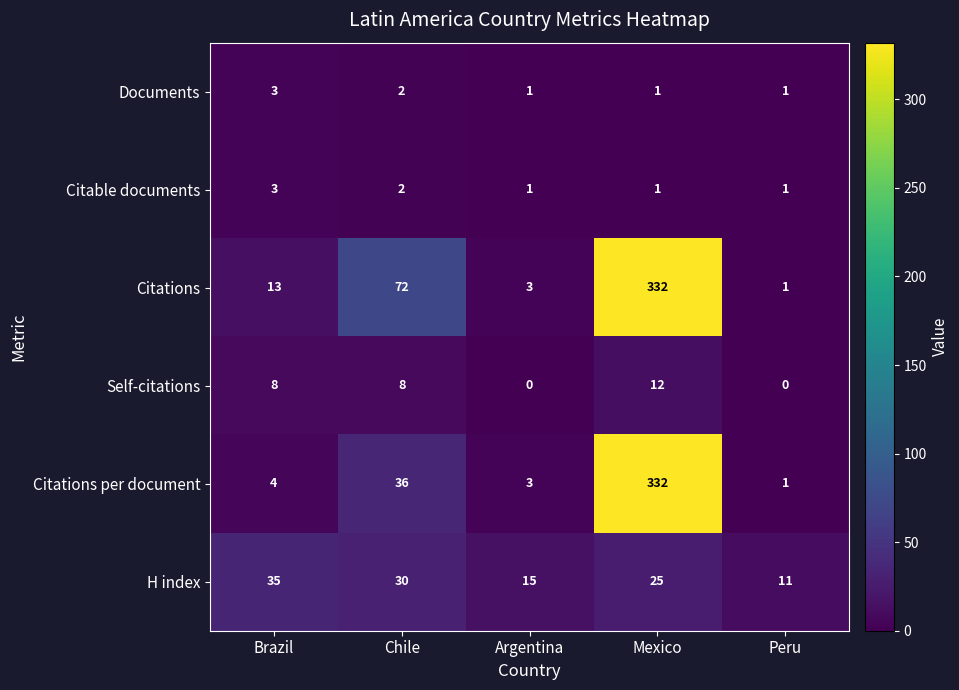

How many categories are shown in the chart?

5